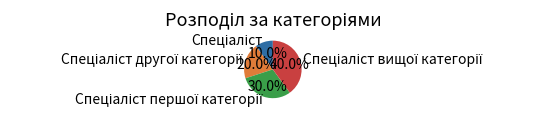

Is there any slice that represents more than half of the pie?

No